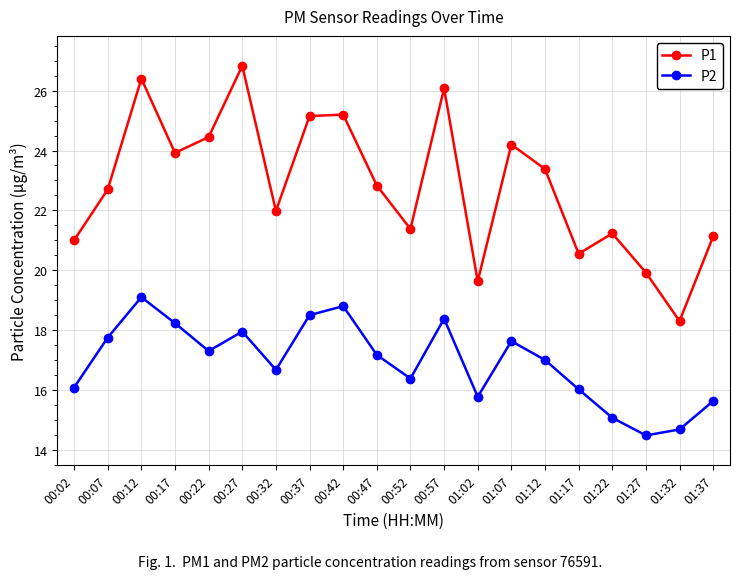

The value of P1 at 00:22 is 24.4. True or false?

True